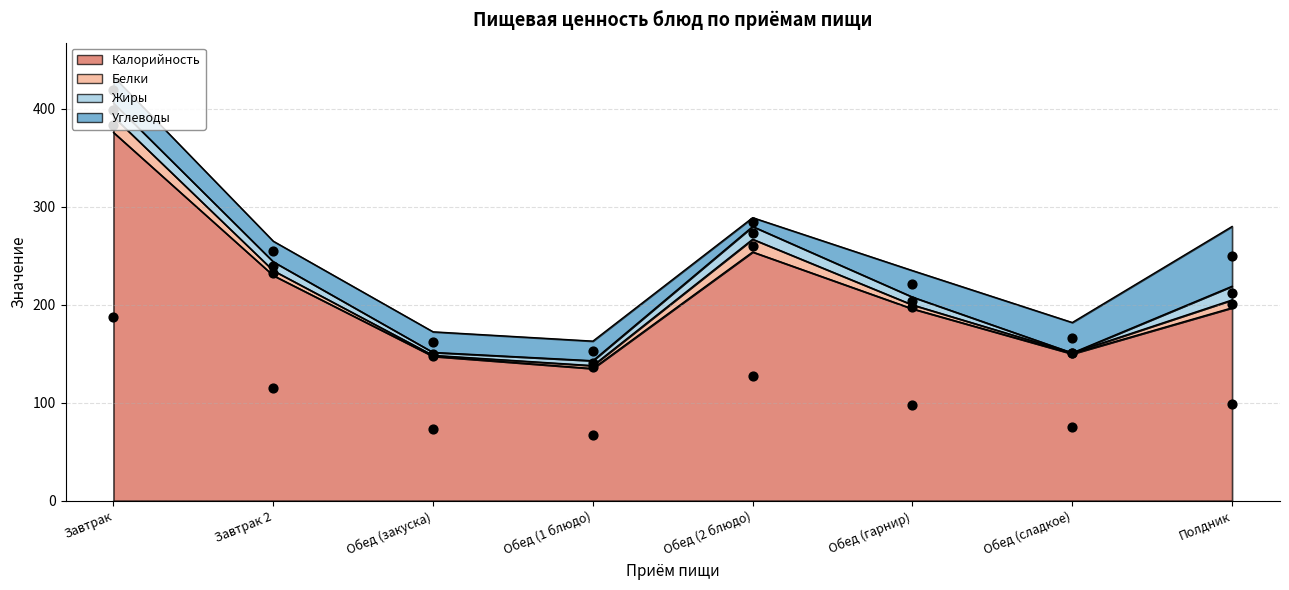

Which series has the largest total across all categories?

Калорийность